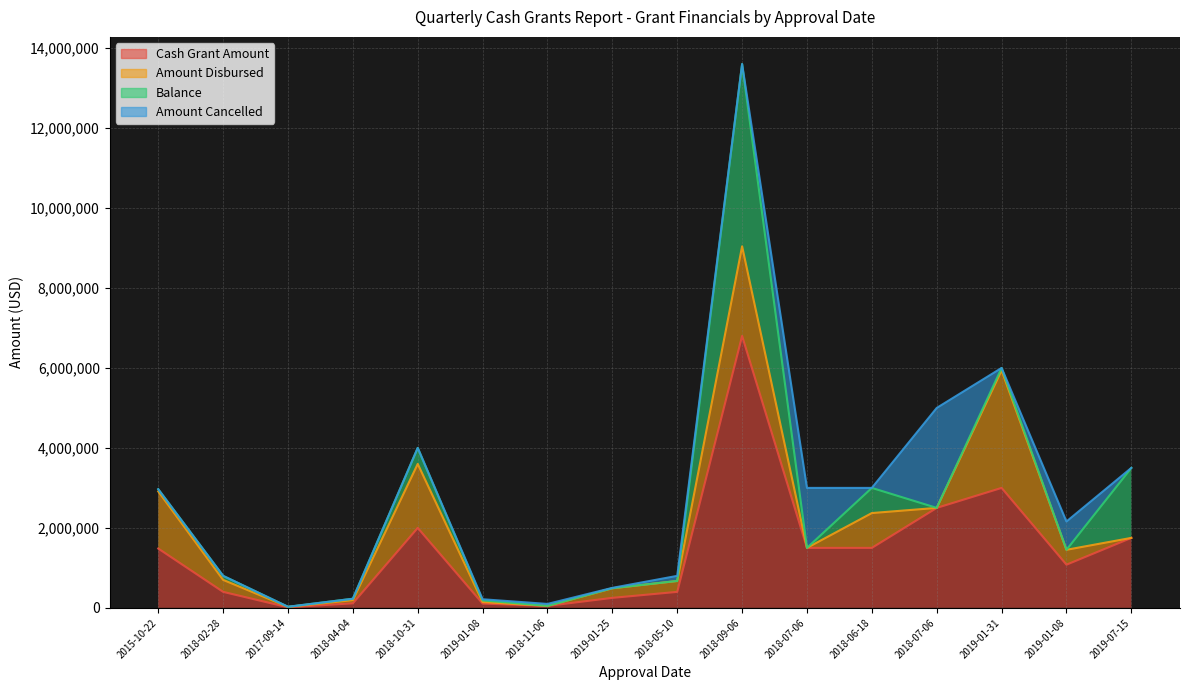

Where is Amount Cancelled nearest to the value 1250000?

2018-07-06